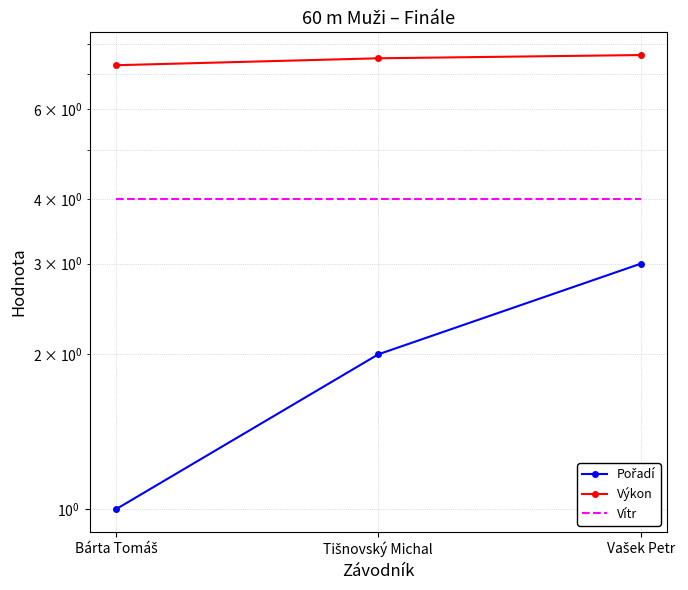

Which series has the largest total across all categories?

Výkon